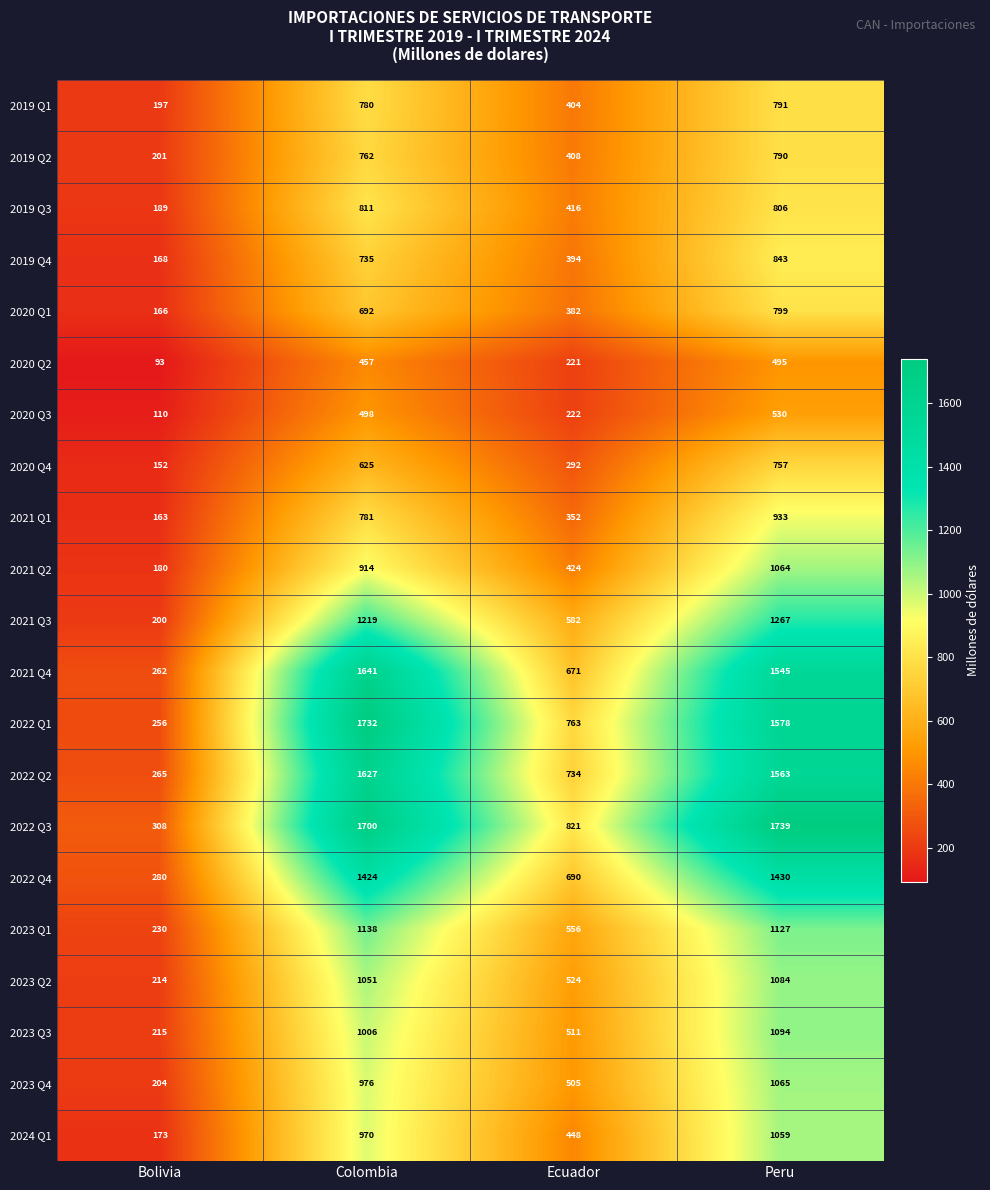

How many data points in 2022 Q4 are less than 1424?

2